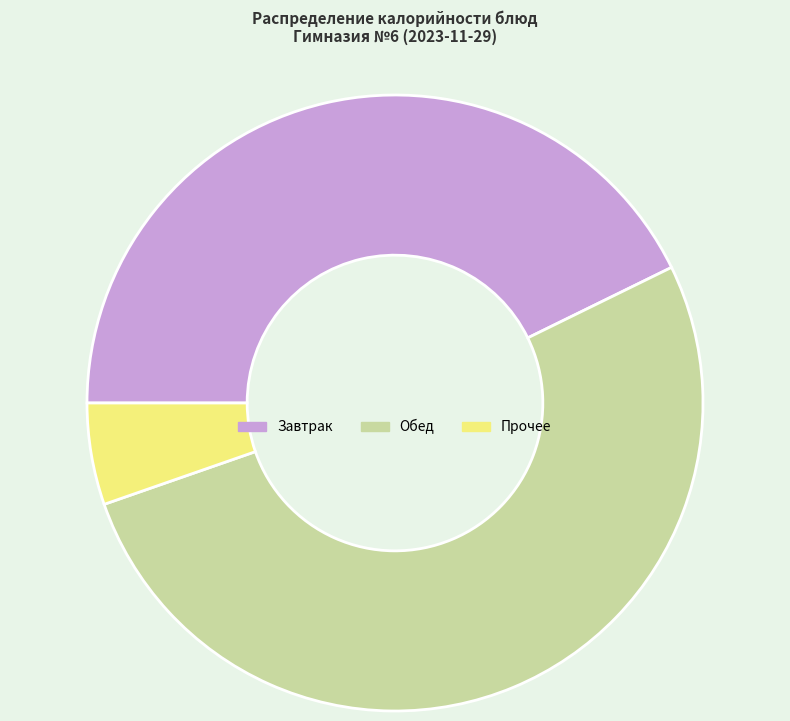

Is there a majority slice in this chart?

Yes